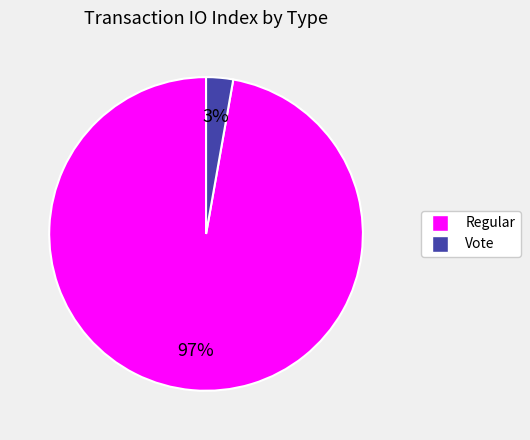

Which slice is the smallest?

Vote